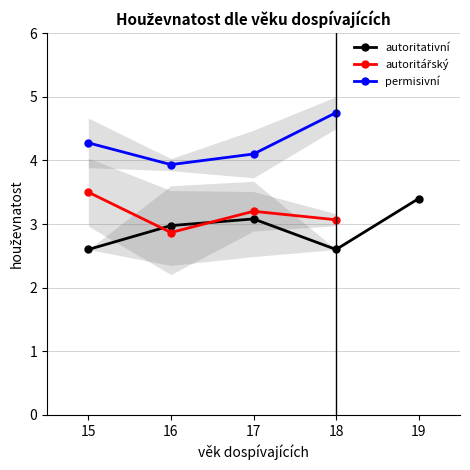

What is the value of the permisivní point at the 4th from the left?

4.8